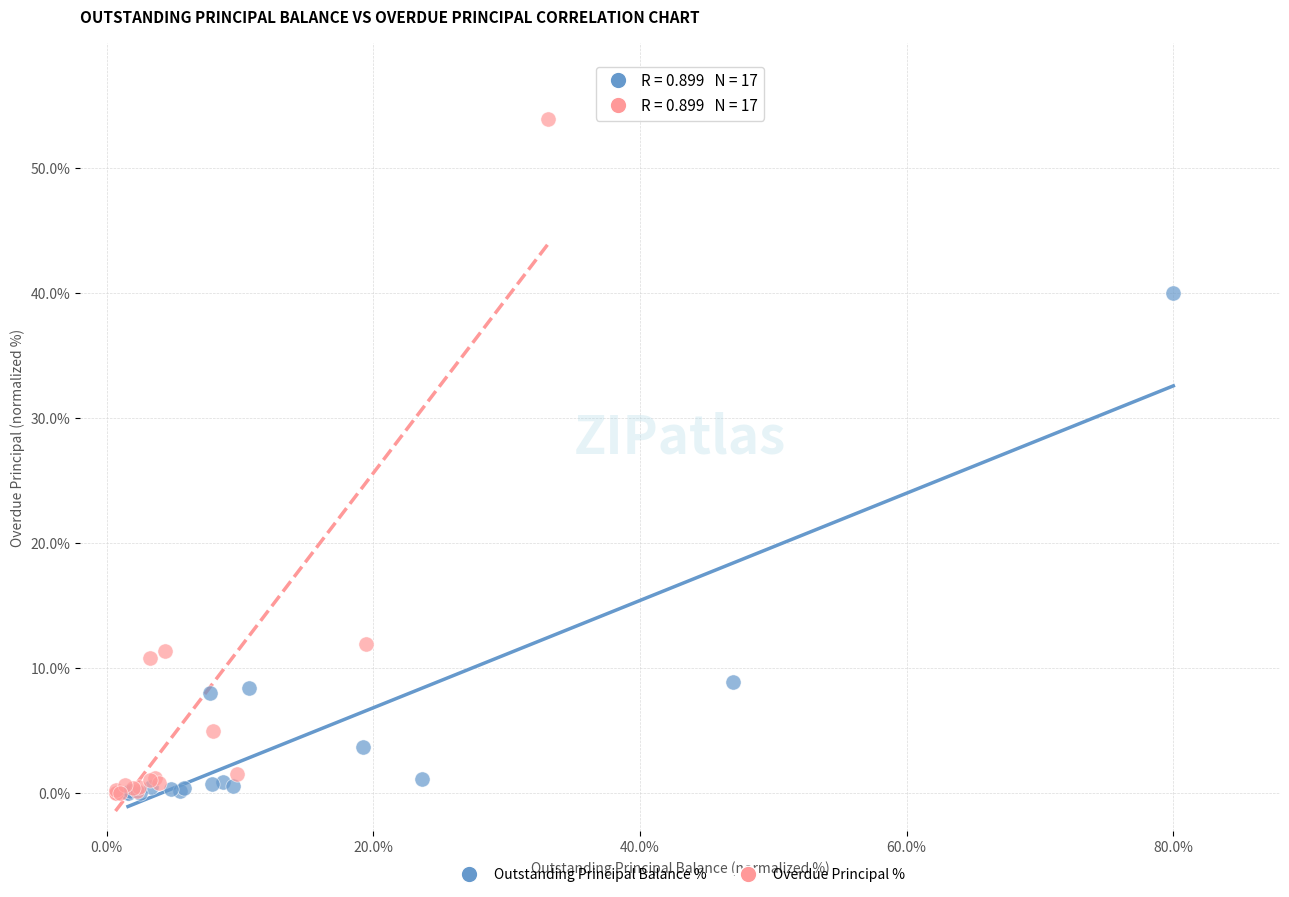

Which series has the widest spread of Y values?

Overdue Principal %